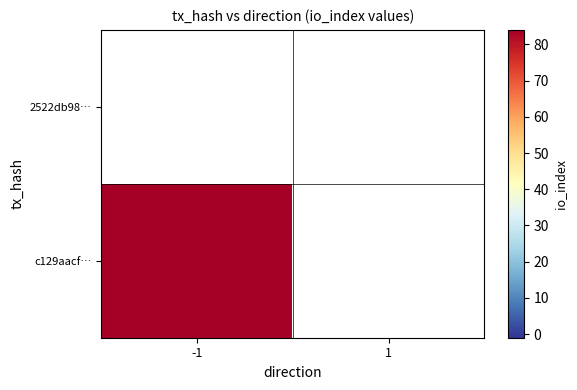

Reading left to right, extract all data points from this chart.

2522db98…: -1=0	1=0
c129aacf…: -1=84	1=0